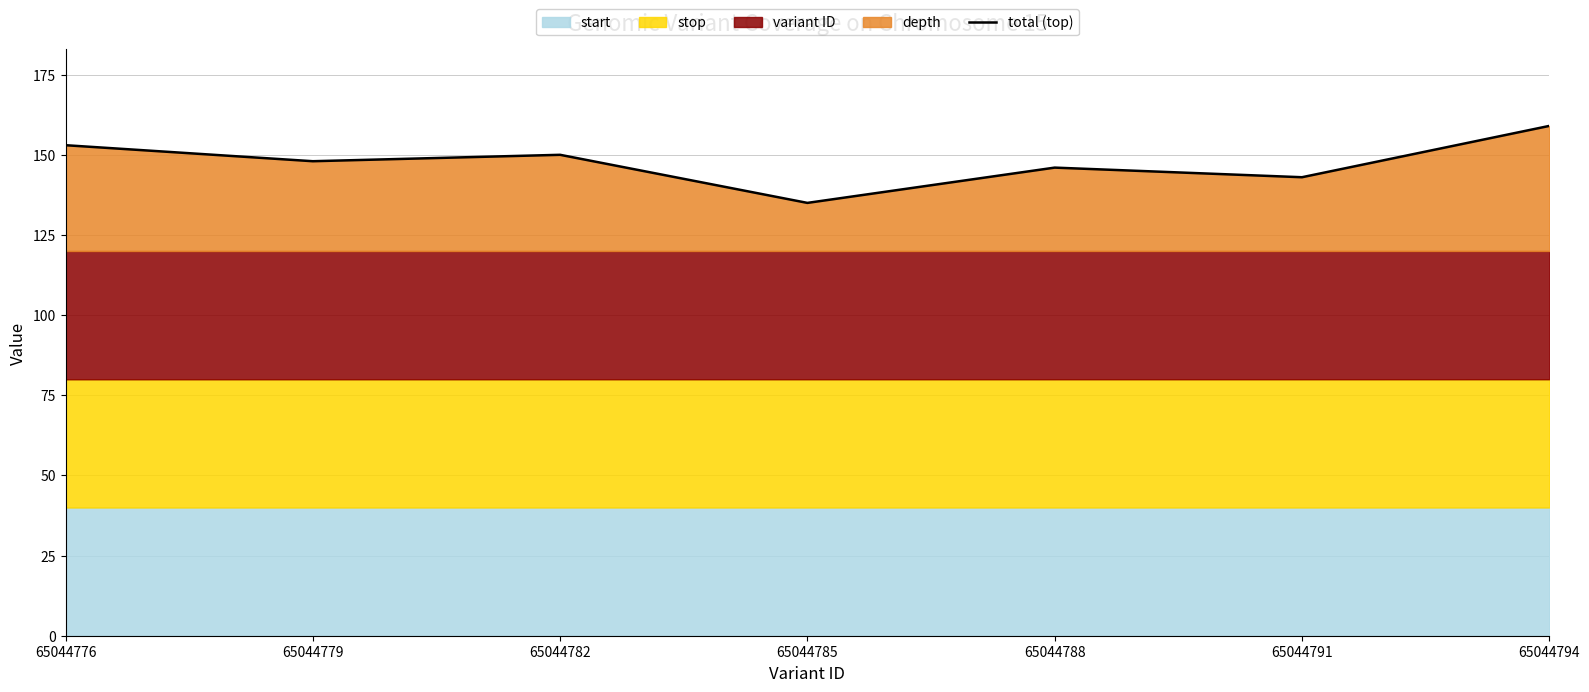

Reading left to right, what are all the values shown in this chart?

153.0	148.0	150.0	135.0	146.0	143.0	159.0